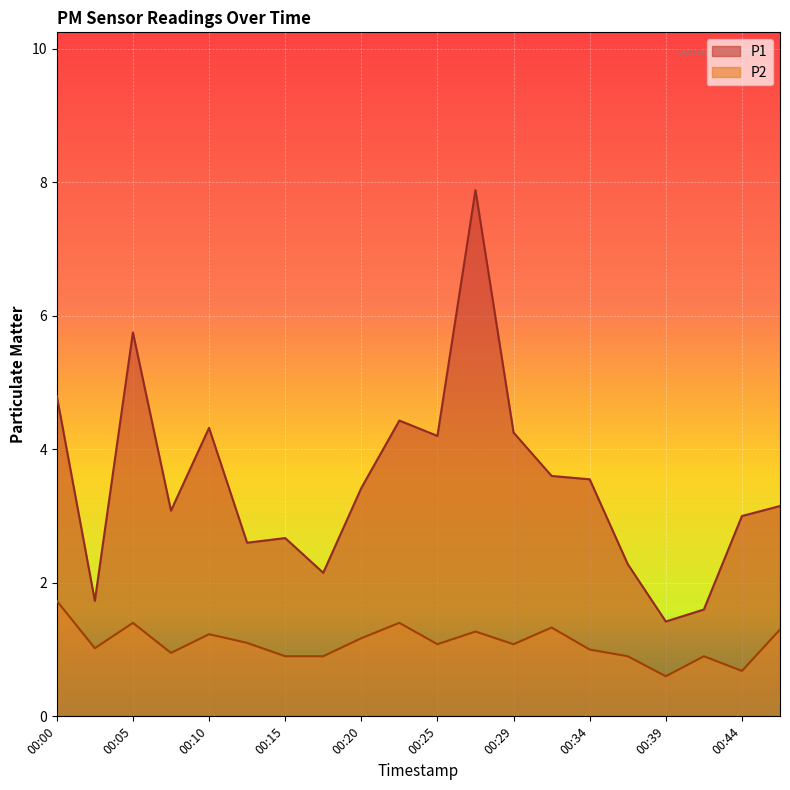

What is the value of the P2 point at the 7th from the left?

0.9